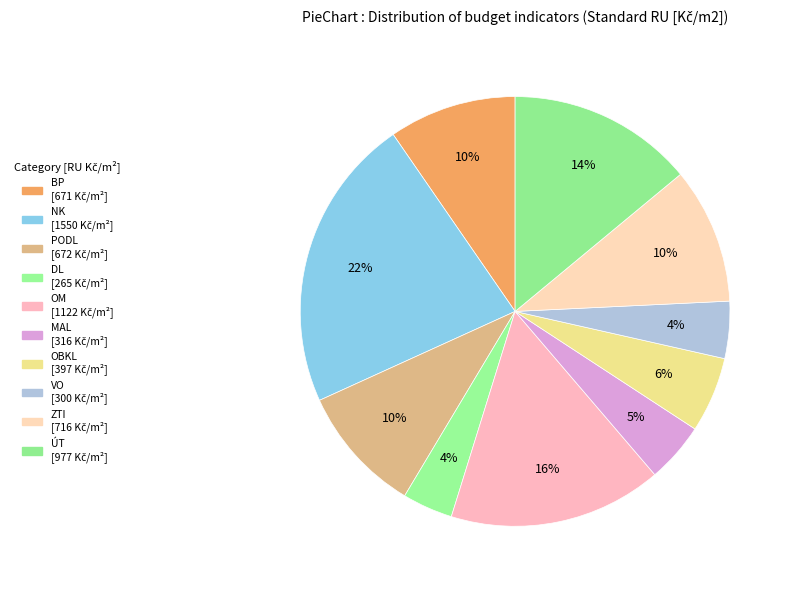

Count the number of slices in the pie.

10